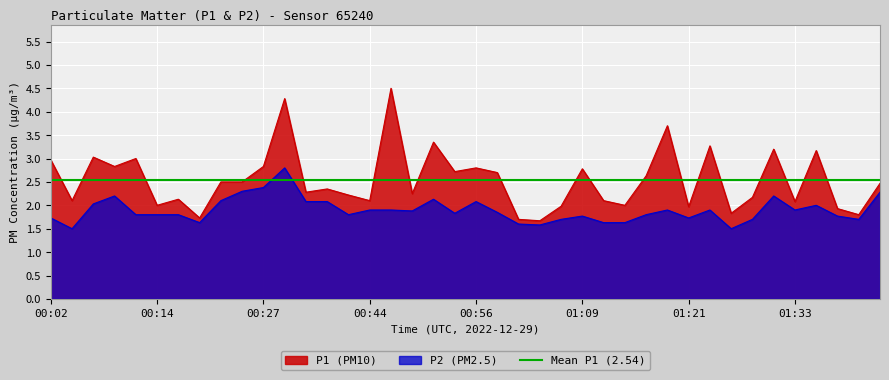

Does the chart display data point markers on the line(s)?

No